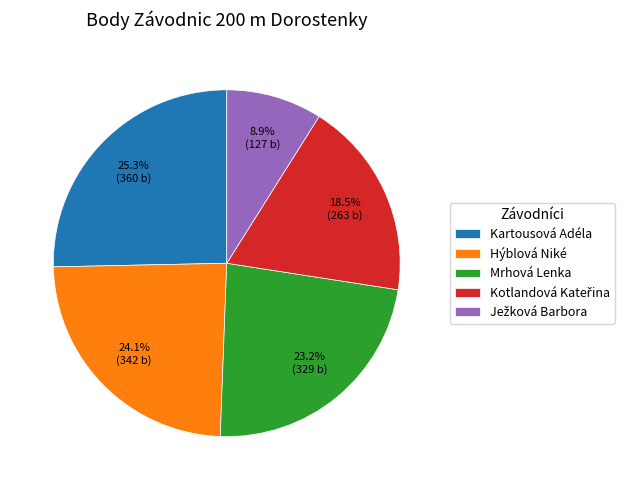

What is the largest slice in the pie chart?

Kartousová Adéla